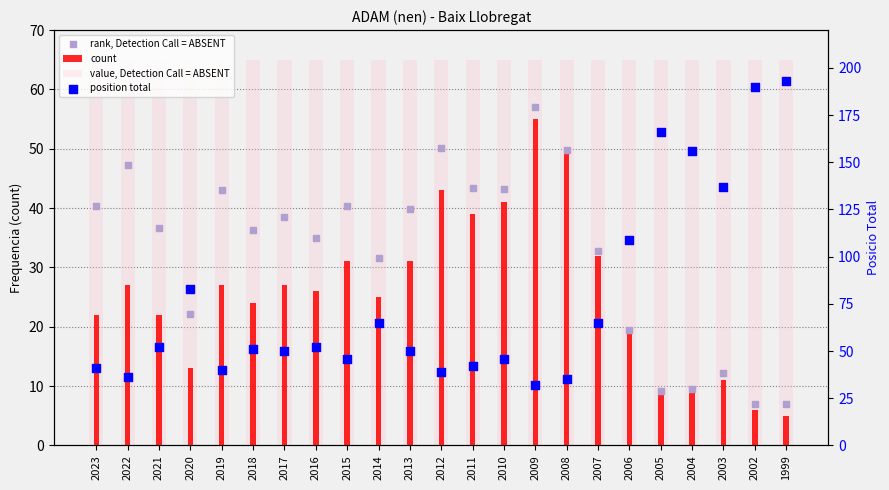

Which series reaches the maximum Y coordinate?

position total